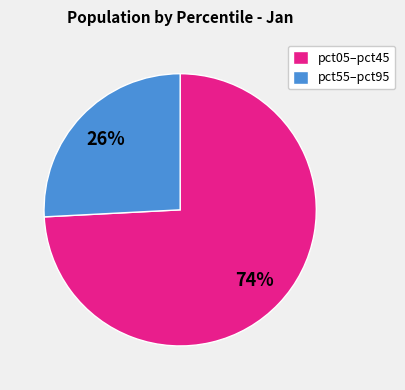

Is there any slice that represents more than half of the pie?

Yes